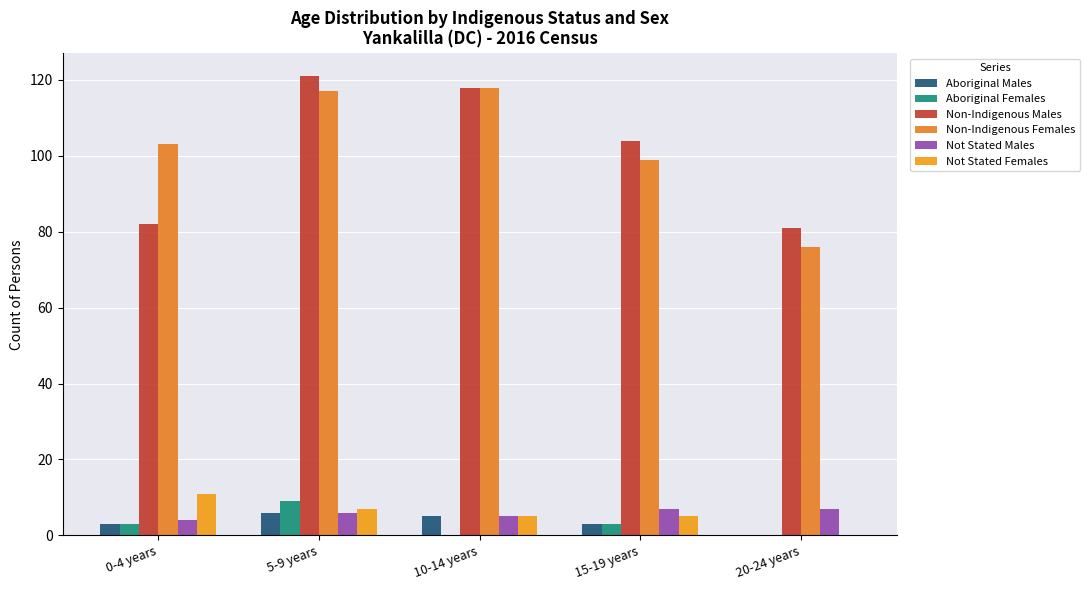

At how many categories does at least one series exceed 88?

4